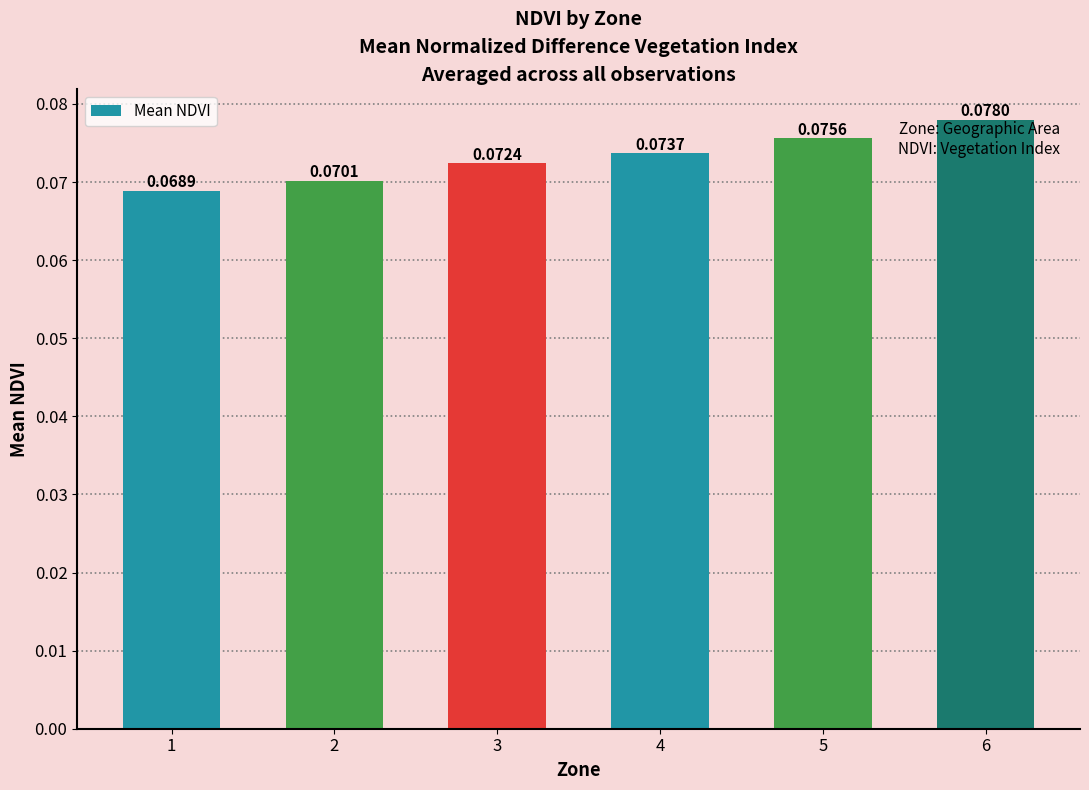

Between 1 and 5, which is larger?

5